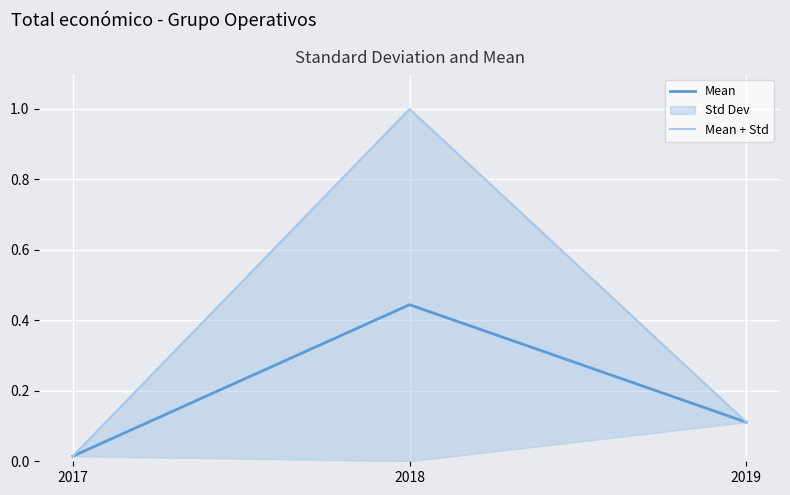

True or false: Mean has a value of 0.0 at 2017.

False